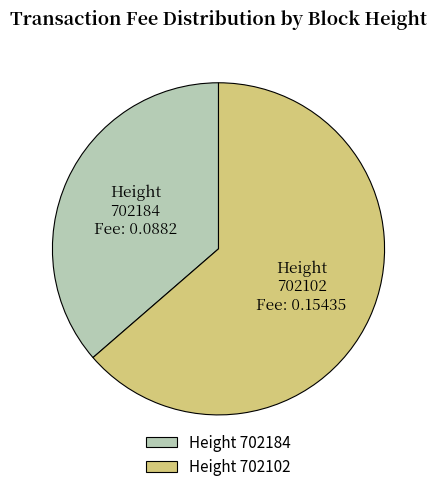

Is the sum of 702184 and 702102 greater than half?

Yes